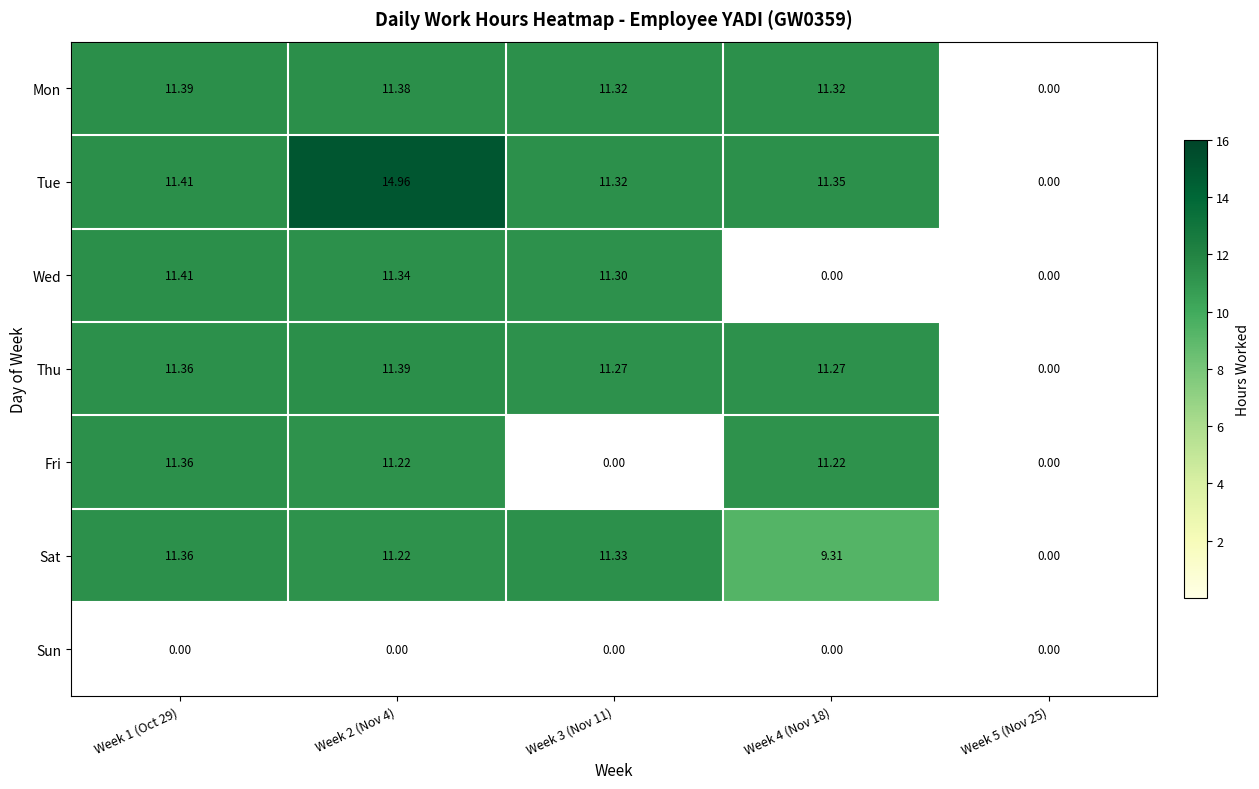

Which series has the largest range (max minus min)?

Tue